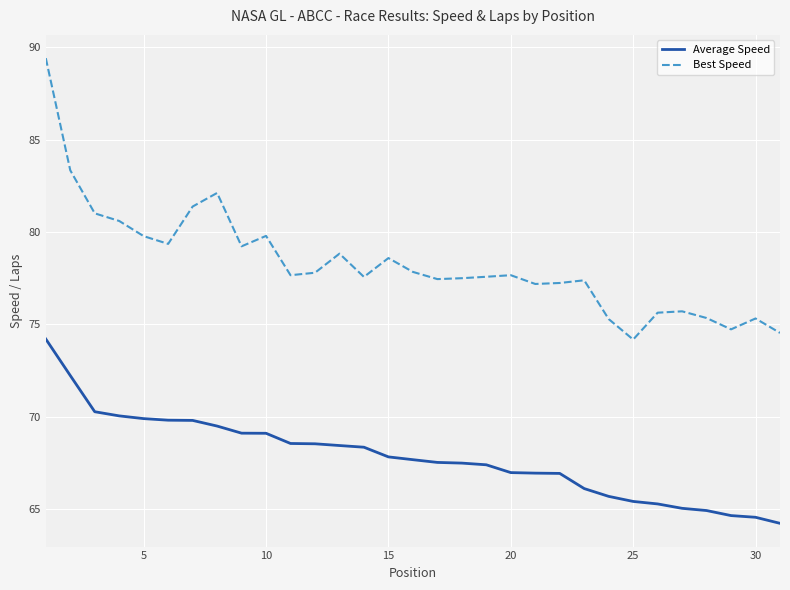

What is the highest value of the Best Speed series?

89.4